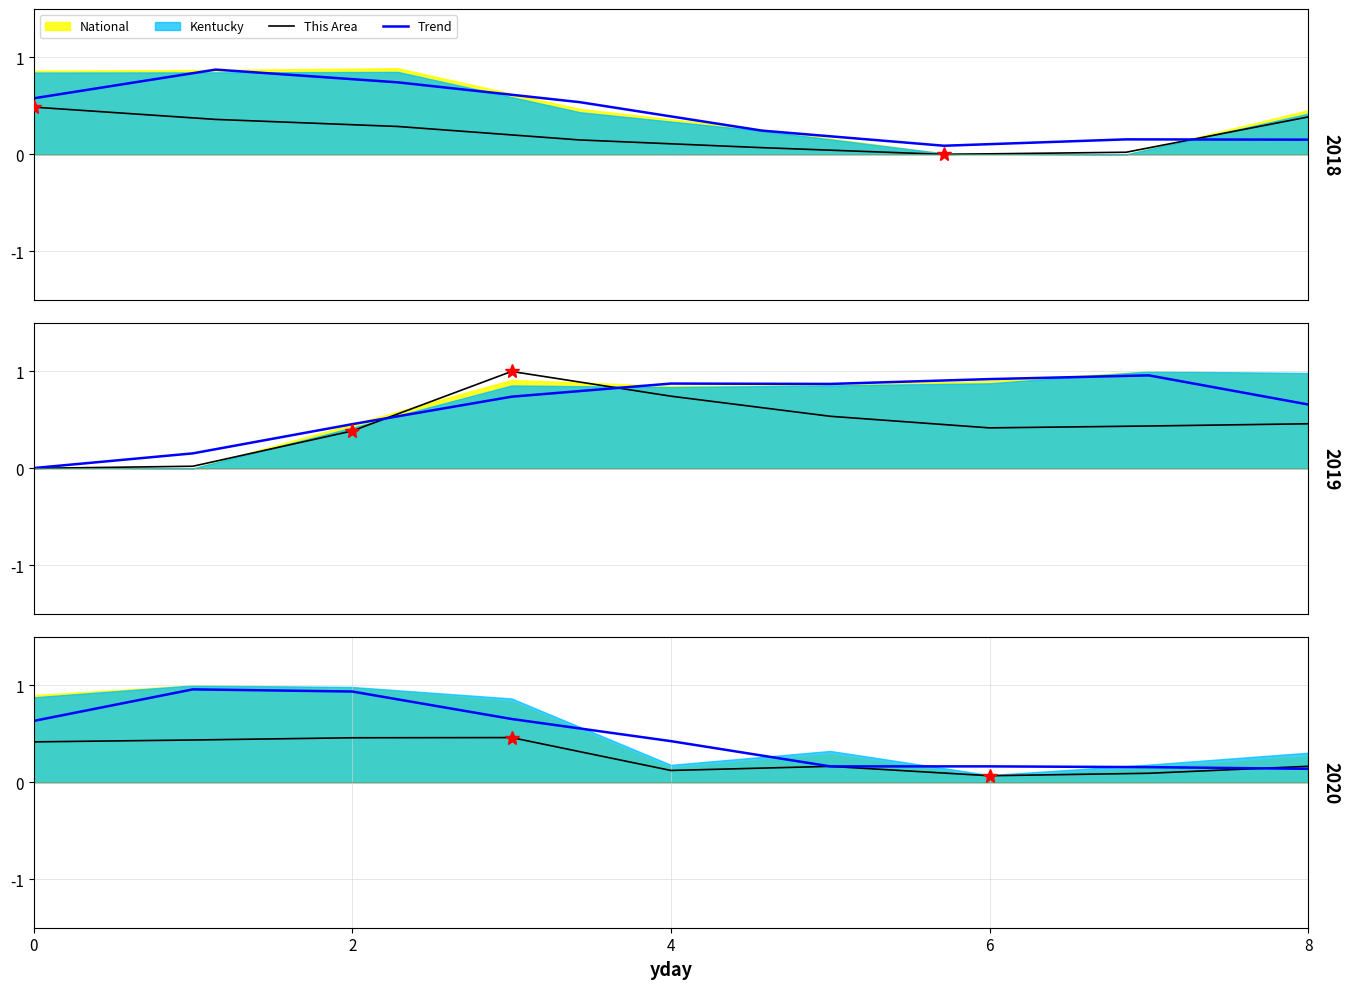

At which category does Trend reach its first local valley?

5